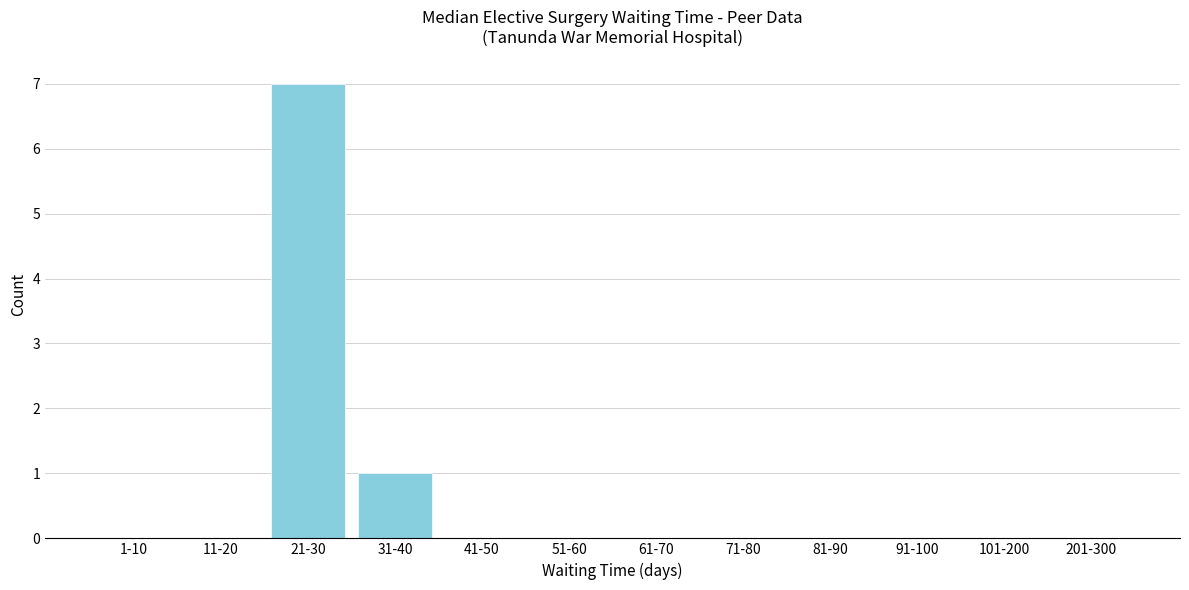

Reading left to right, what are all the values shown in this chart?

1-10=0	11-20=0	21-30=7	31-40=1	41-50=0	51-60=0	61-70=0	71-80=0	81-90=0	91-100=0	101-200=0	201-300=0